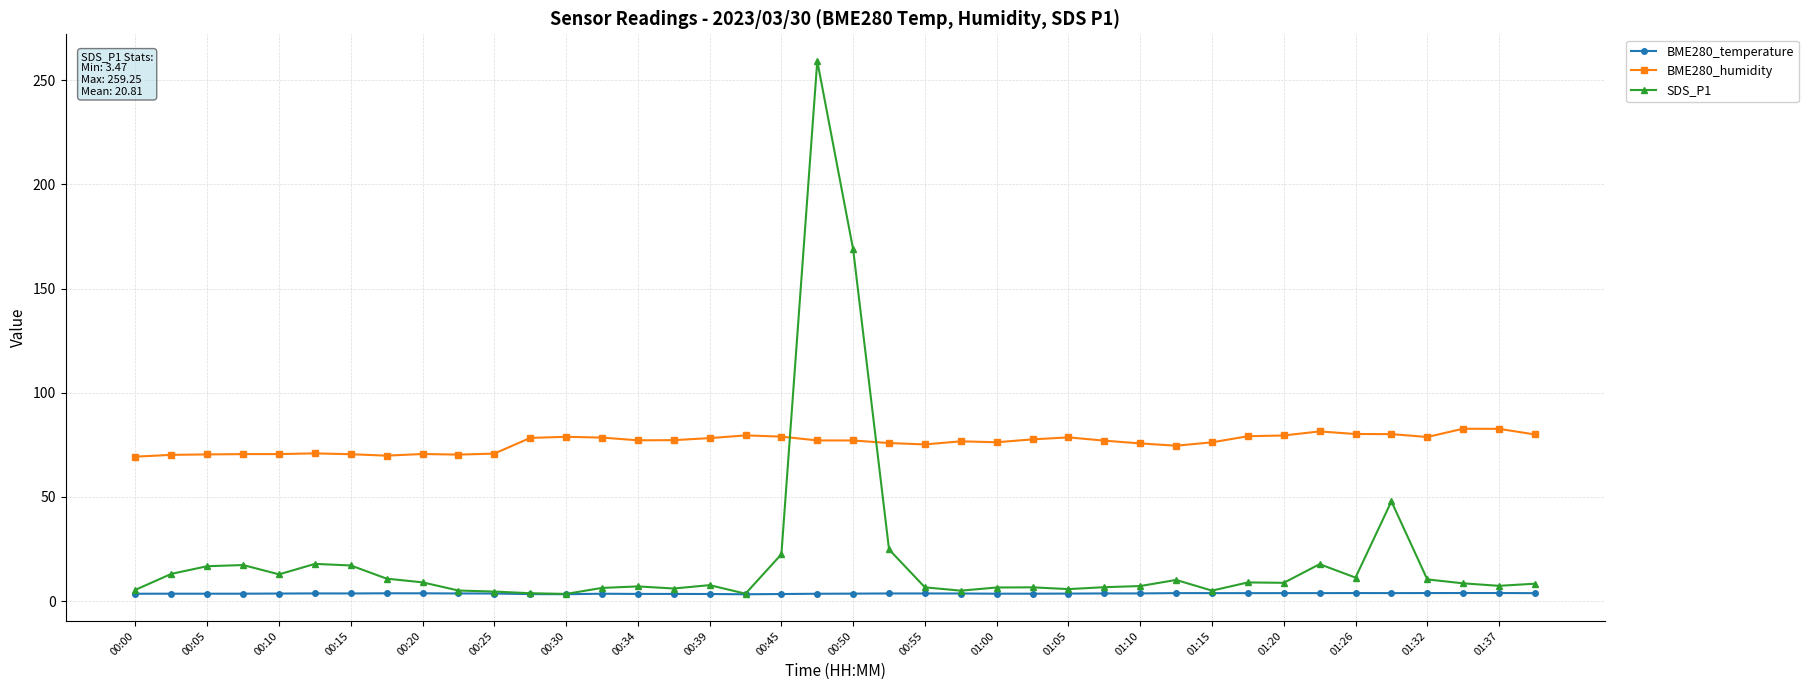

True or false: SDS_P1 has more than 0 points higher than both neighbors.

True